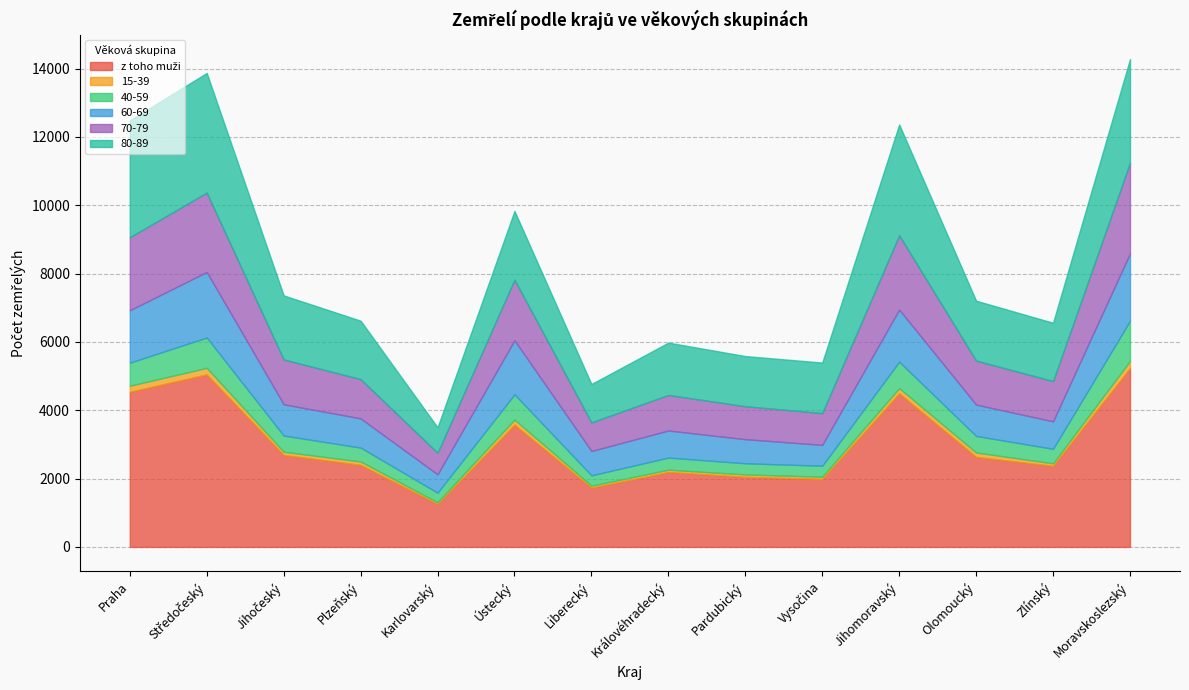

Is it true that 70-79 equals 2592 at Ústecký?

False